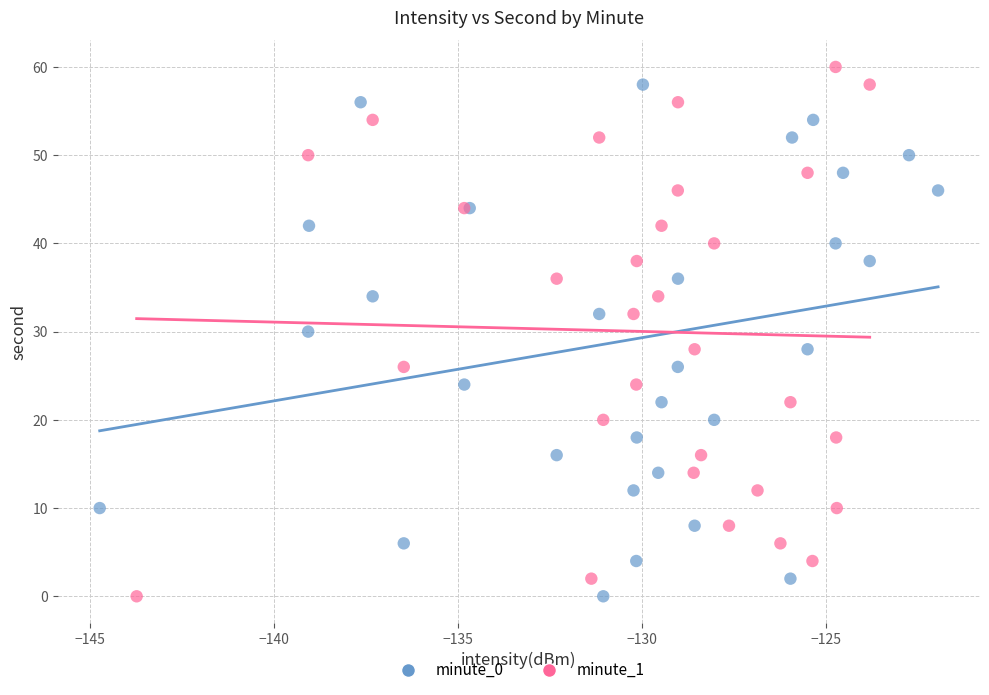

What are all the series names shown in the legend?

minute_0, minute_1